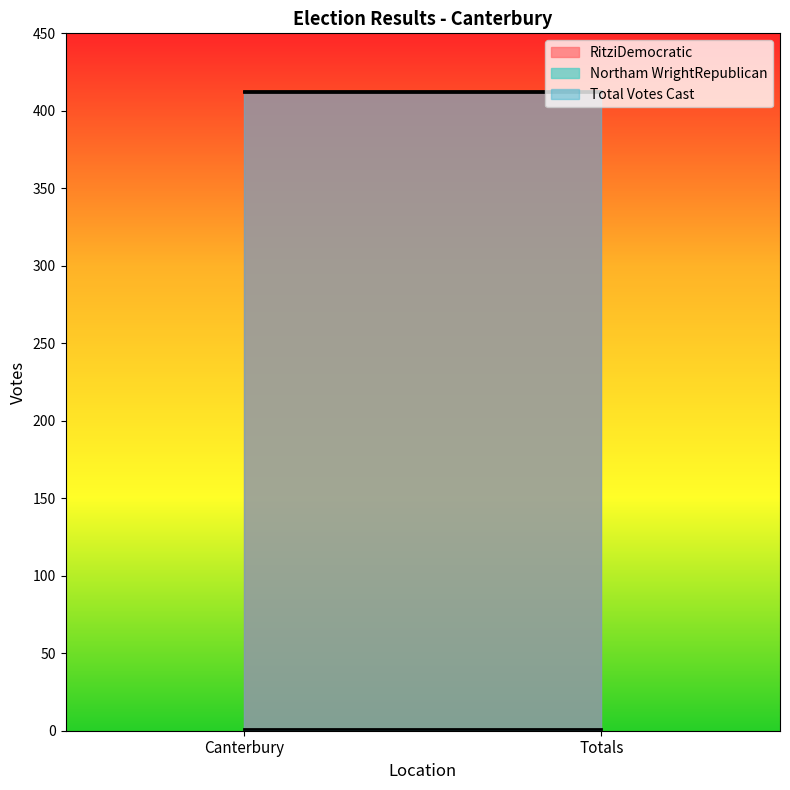

What is the spread (max minus min) of values at Canterbury?

412